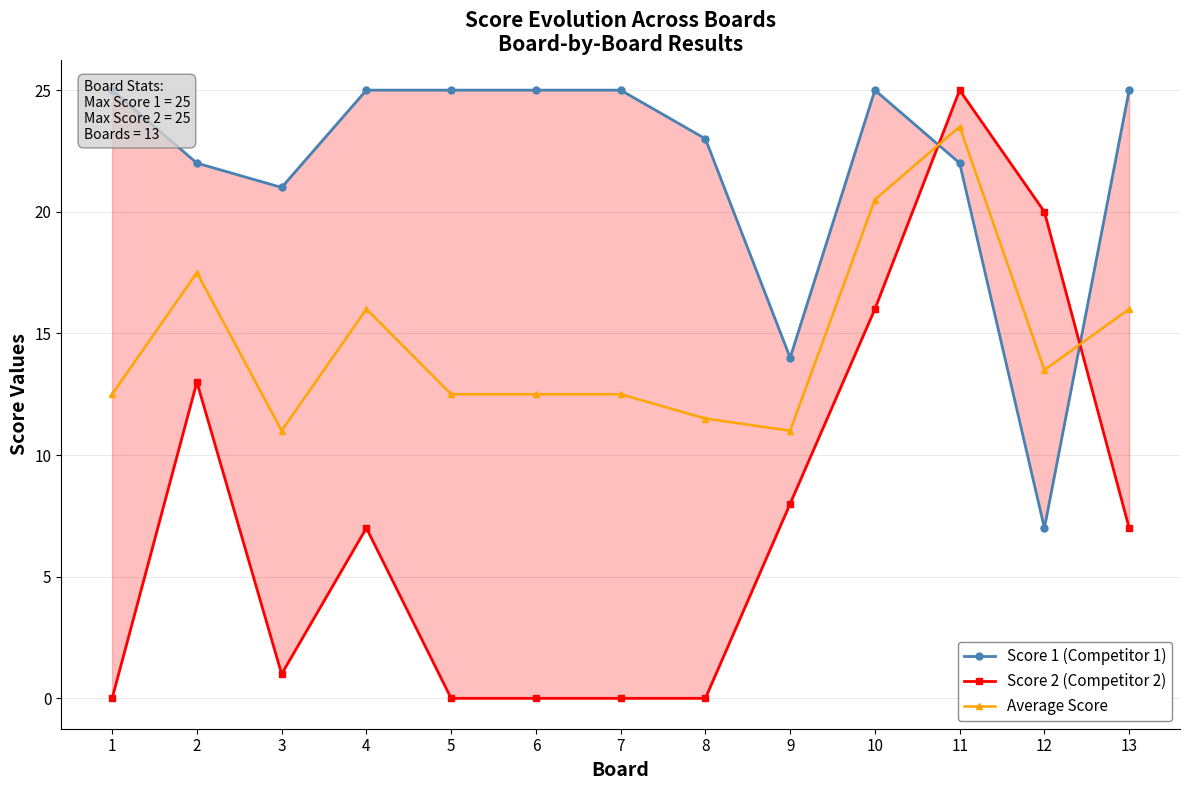

Does the chart display data point markers on the line(s)?

Yes